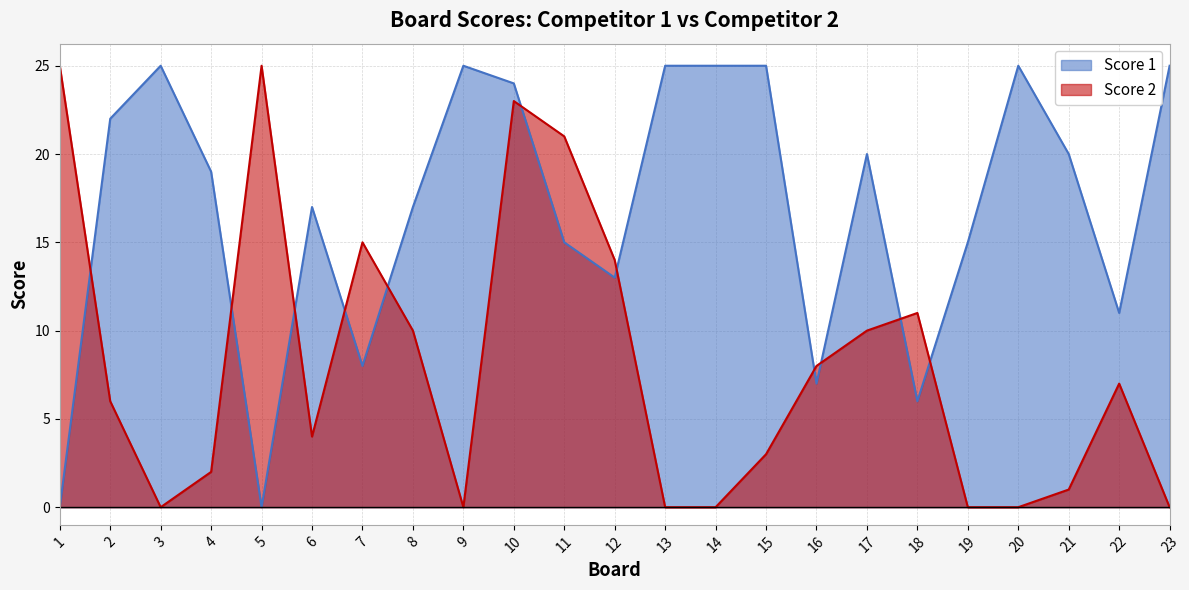

Which series changed the most between 14 and 16?

Score 1